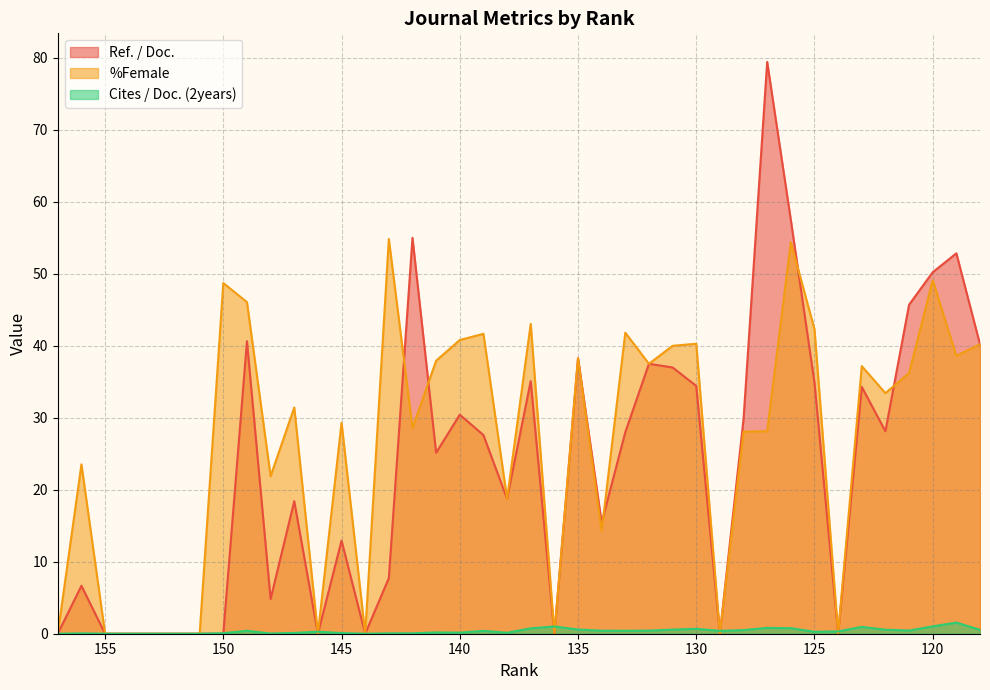

The value of Cites / Doc. (2years) at 137 is 1.0. True or false?

False